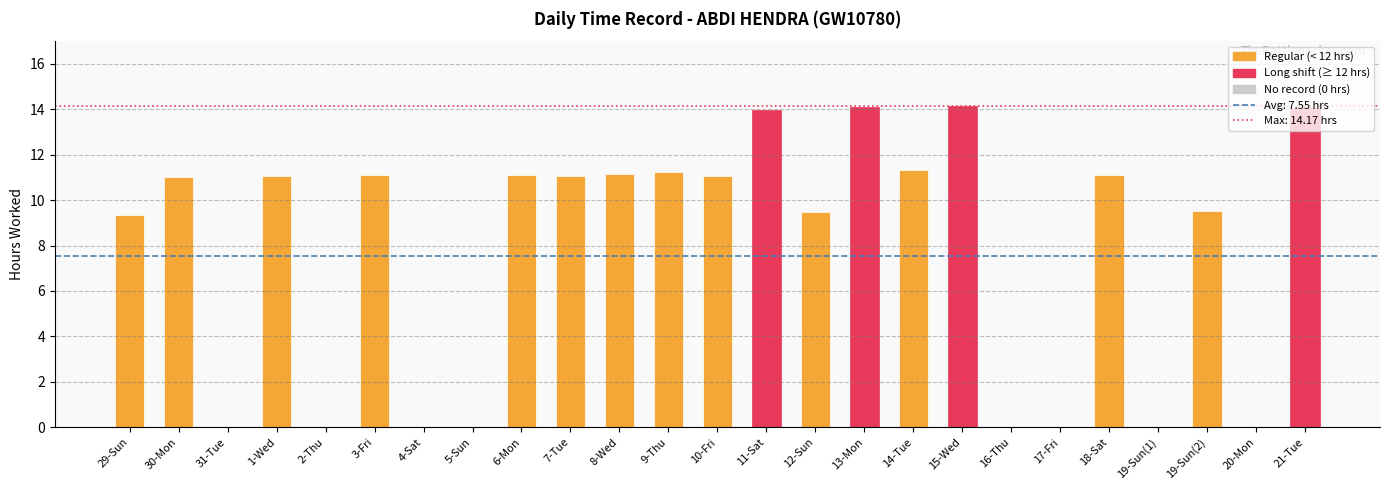

What is the maximum value shown in the chart?

14.2